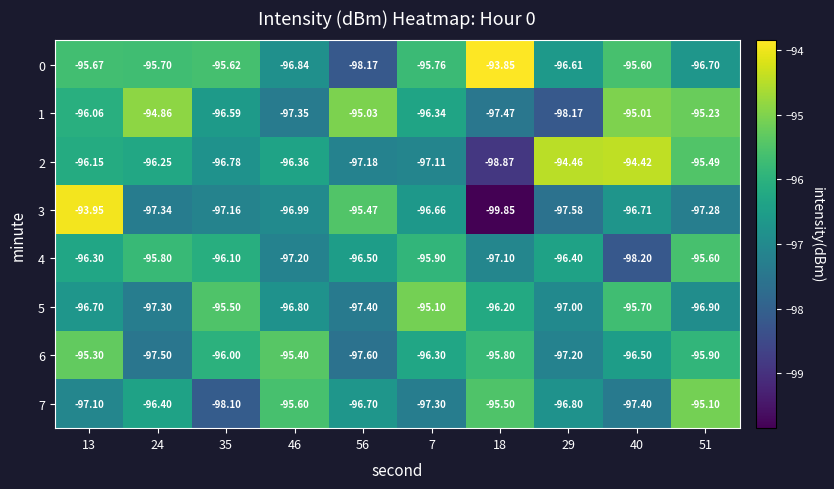

Is the value of 5 at 40 greater than the value of 2 at 51?

No